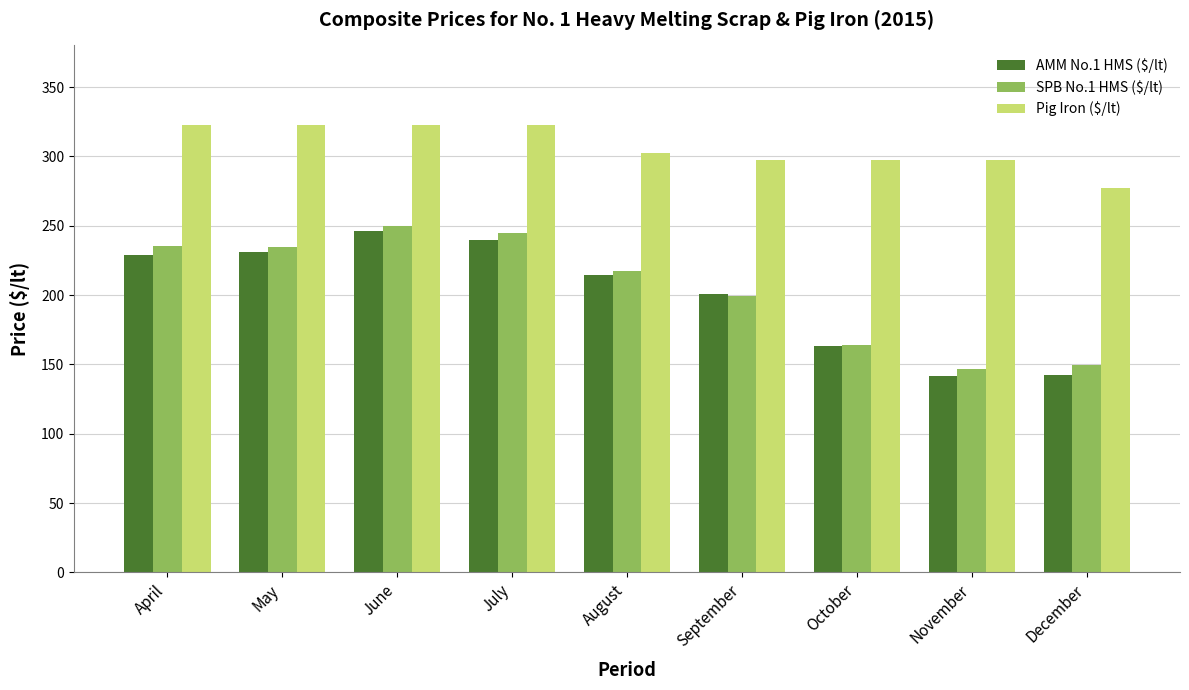

Count the number of categories in the chart.

9